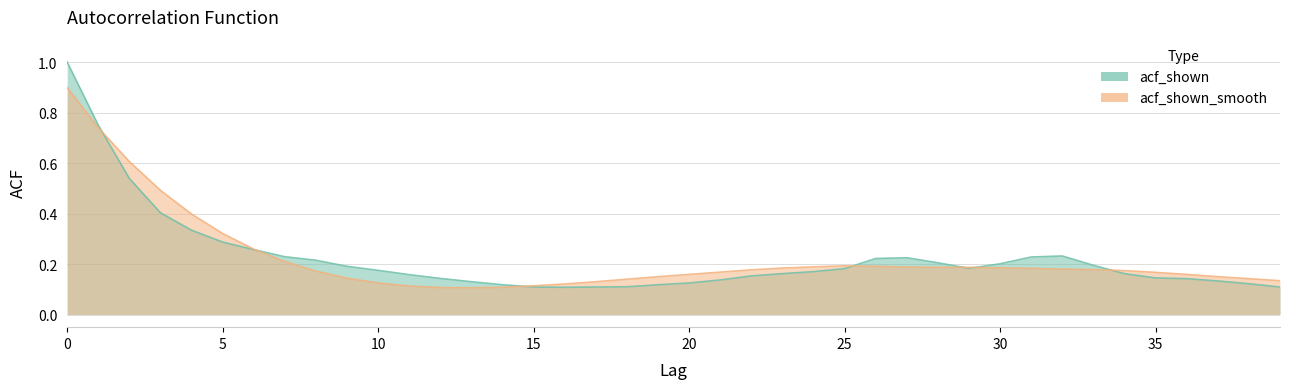

Which series has the largest total across all categories?

acf_shown_smooth